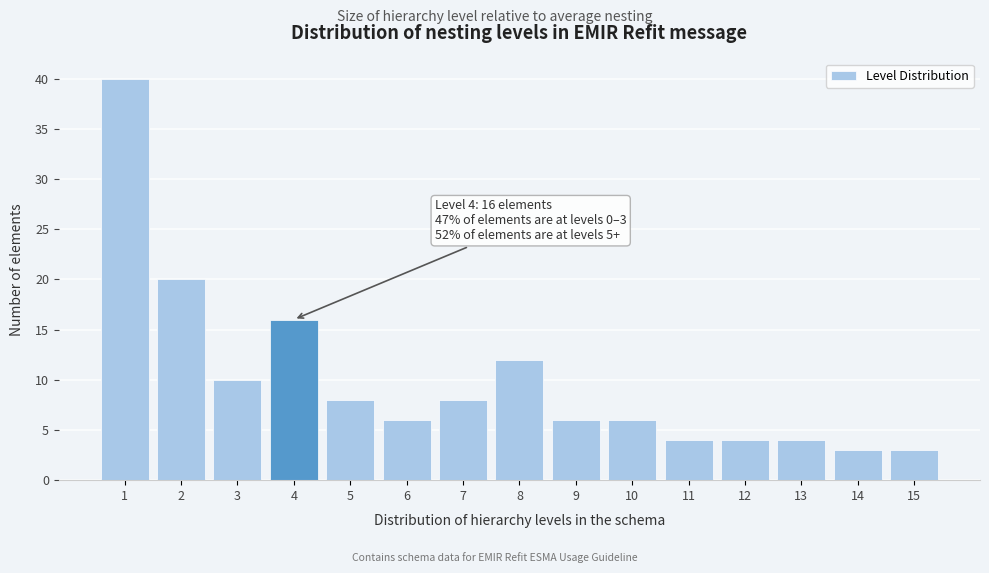

Reading left to right, list all the values displayed in this chart.

1=40	2=20	3=10	4=16	5=8	6=6	7=8	8=12	9=6	10=6	11=4	12=4	13=4	14=3	15=3